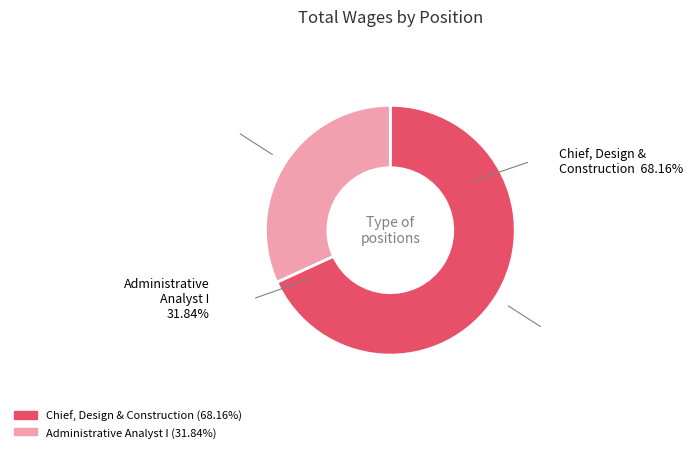

Is the sum of Administrative Analyst I and Chief, Design & Construction greater than half?

Yes